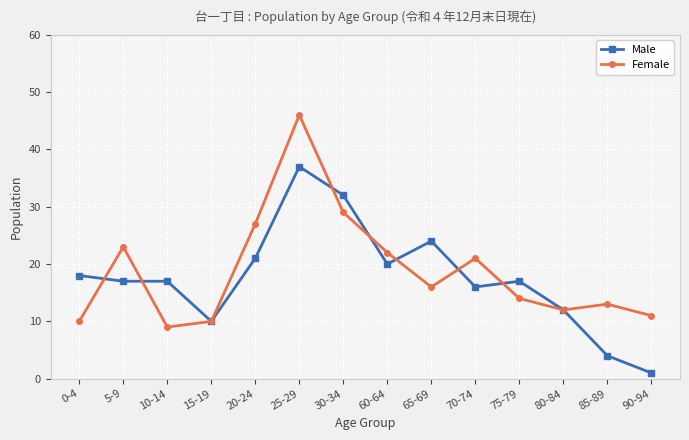

What is the greatest value displayed?

46